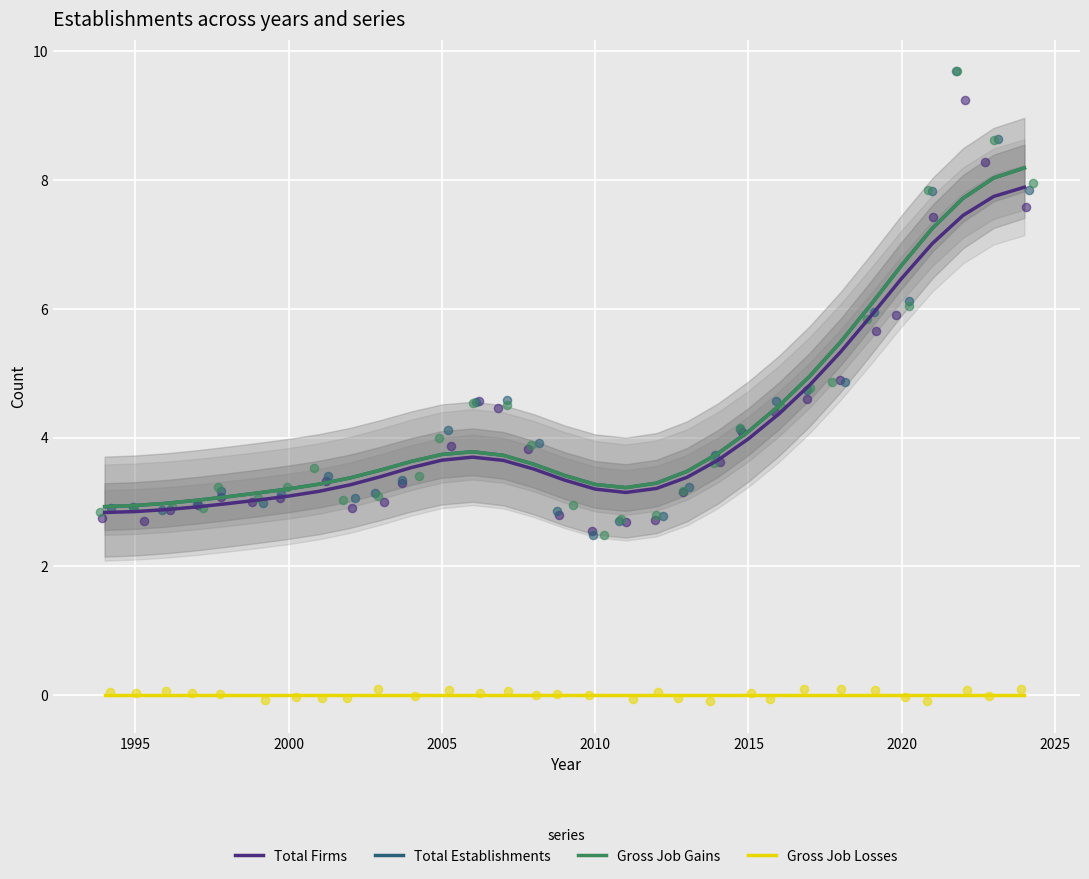

At how many categories does at least one series exceed 7?

4